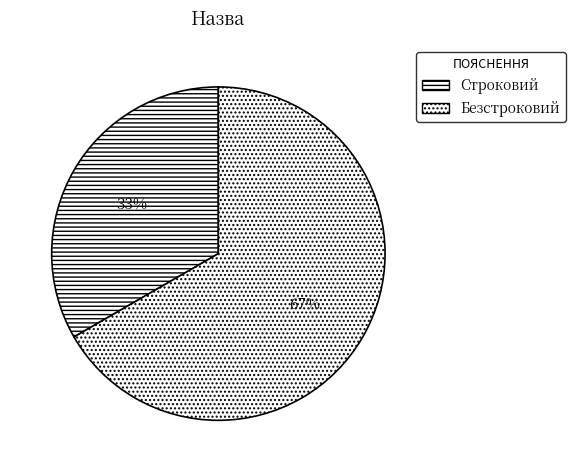

What percentage do Строковий and Безстроковий together represent?

100.0%